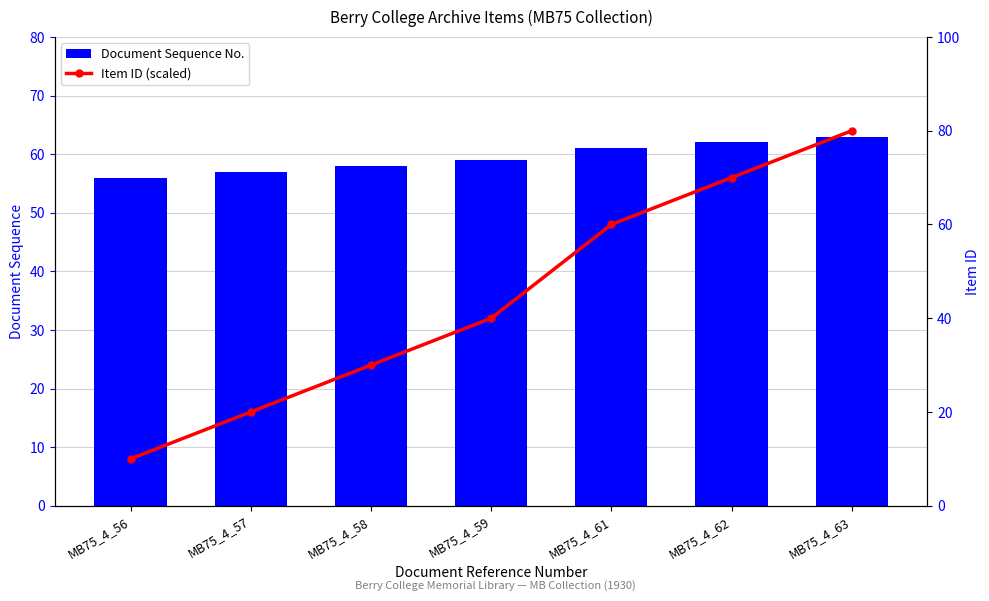

What is the average value of the Document Sequence No. series?

59